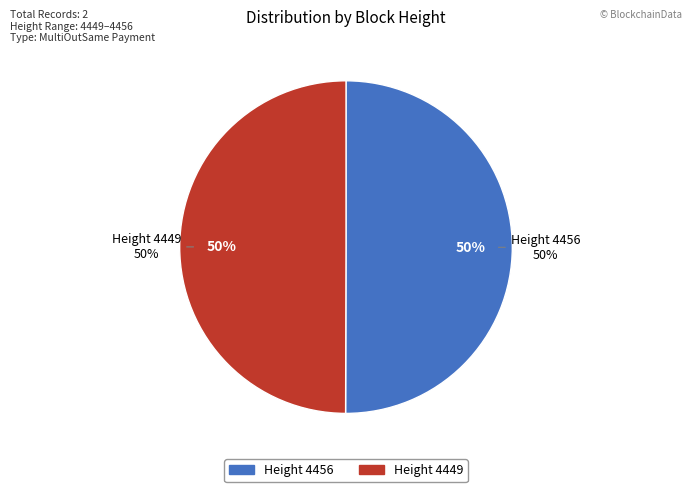

Which slice is the largest?

4456